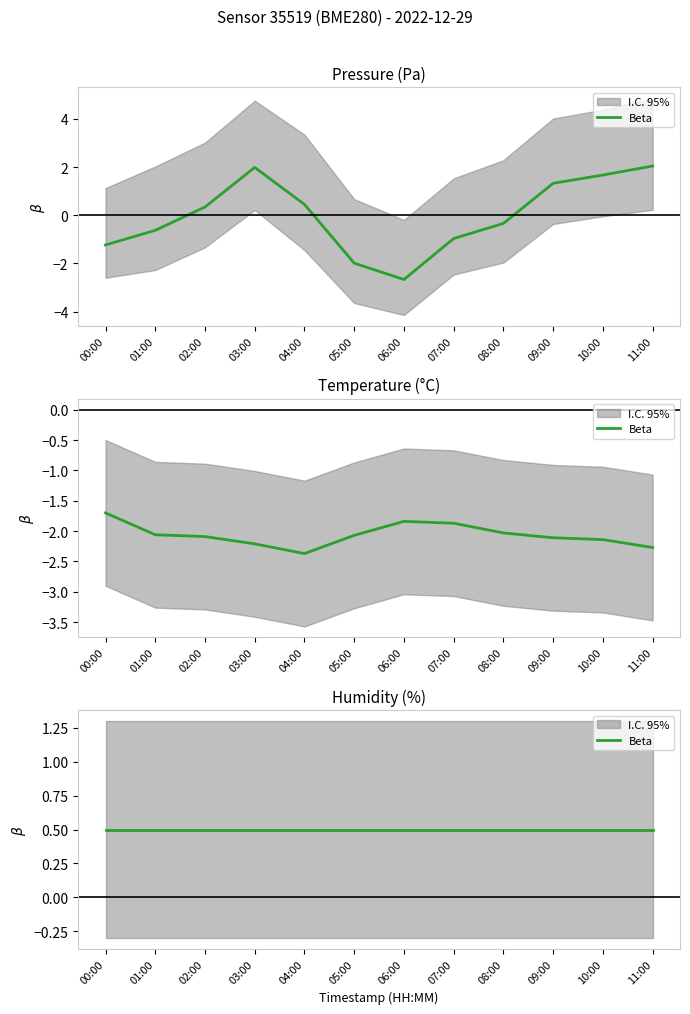

List the labels in order of temperature value, smallest first.

04:00, 11:00, 03:00, 10:00, 09:00, 02:00, 05:00, 01:00, 08:00, 07:00, 06:00, 00:00